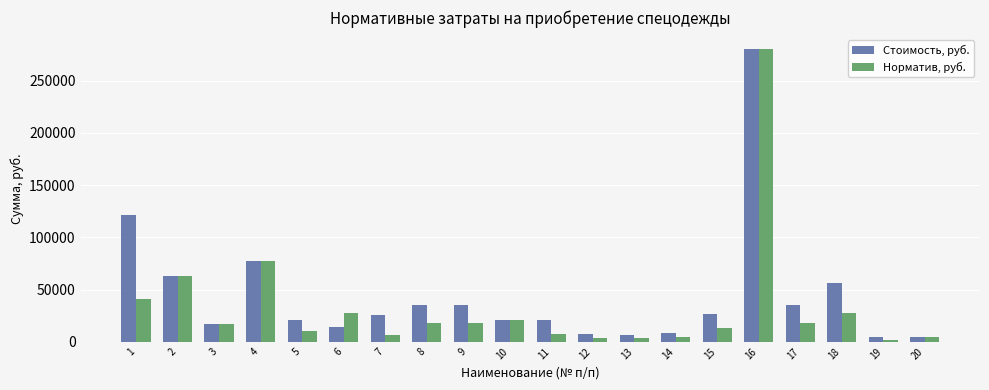

At which label is Норматив, руб. closest to 141050?

4